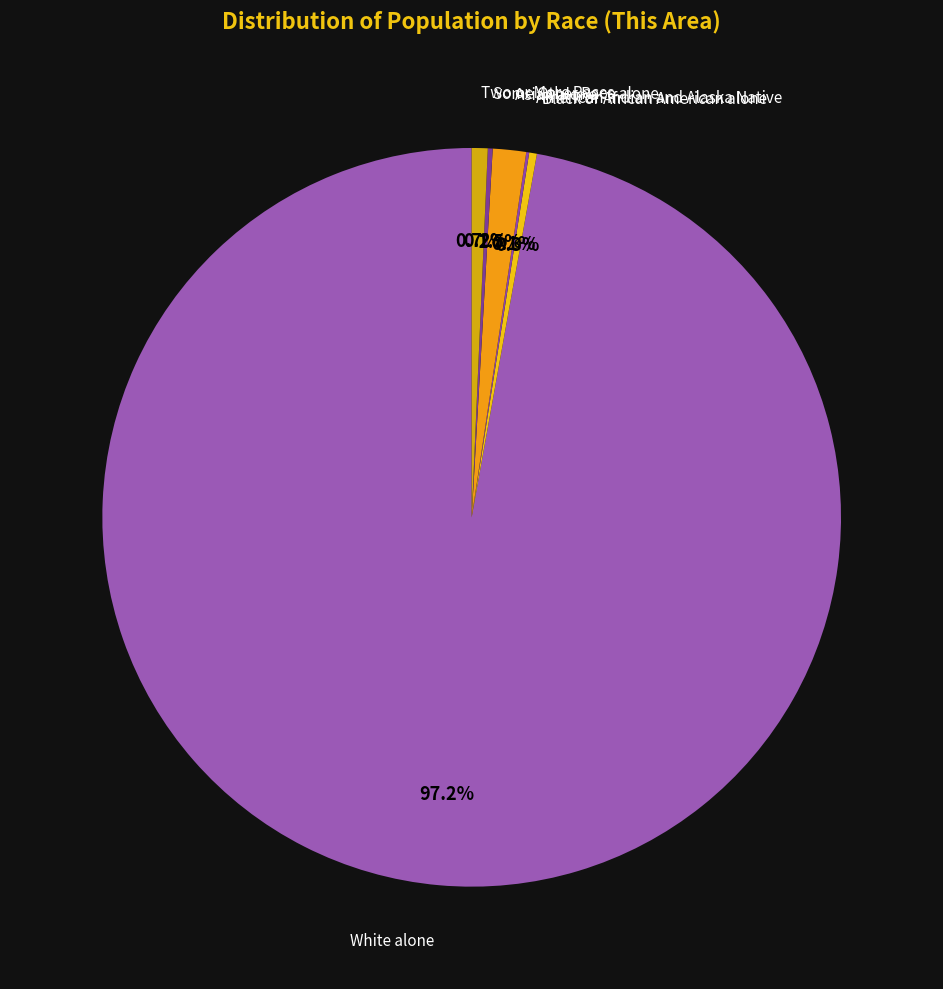

What percentage is the White alone slice, to the nearest percent?

97%